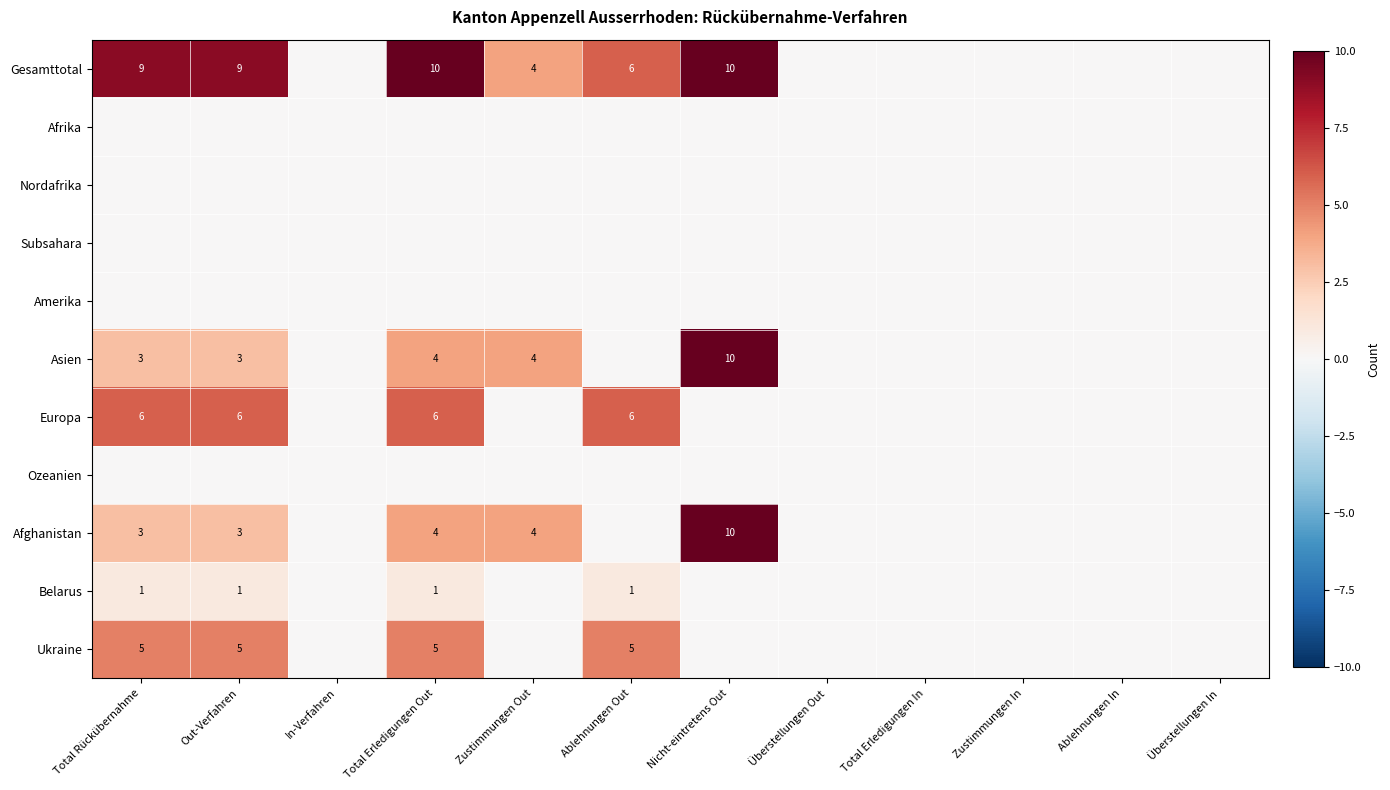

The Europa series shows 6 at Out-Verfahren. True or false?

True